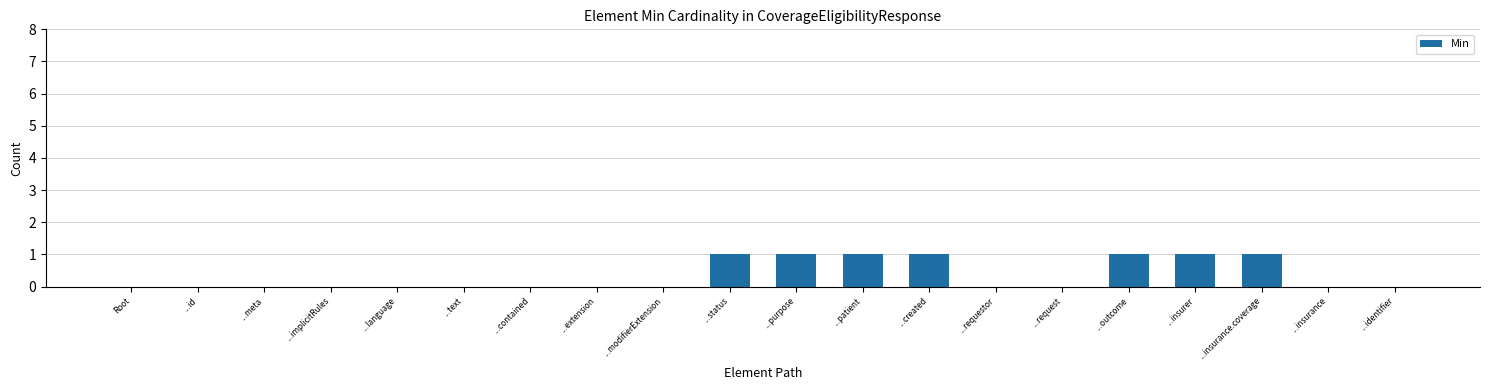

What is the sum of all values?

7